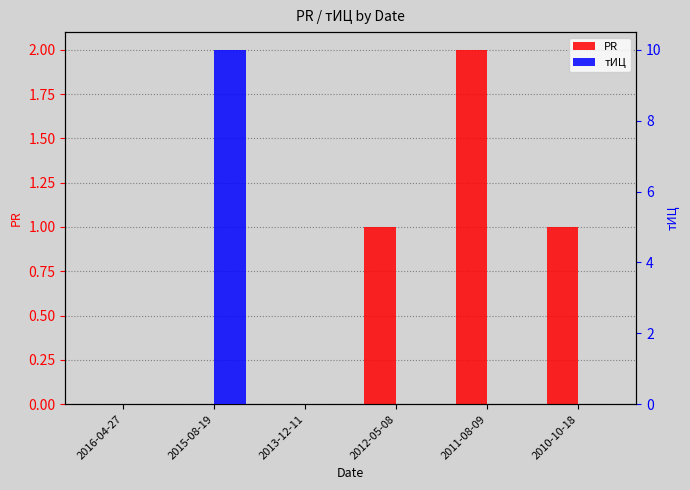

Reading left to right, extract all data points from this chart.

PR: 0	0	0	1	2	1
тИЦ: 0	10	0	0	0	0